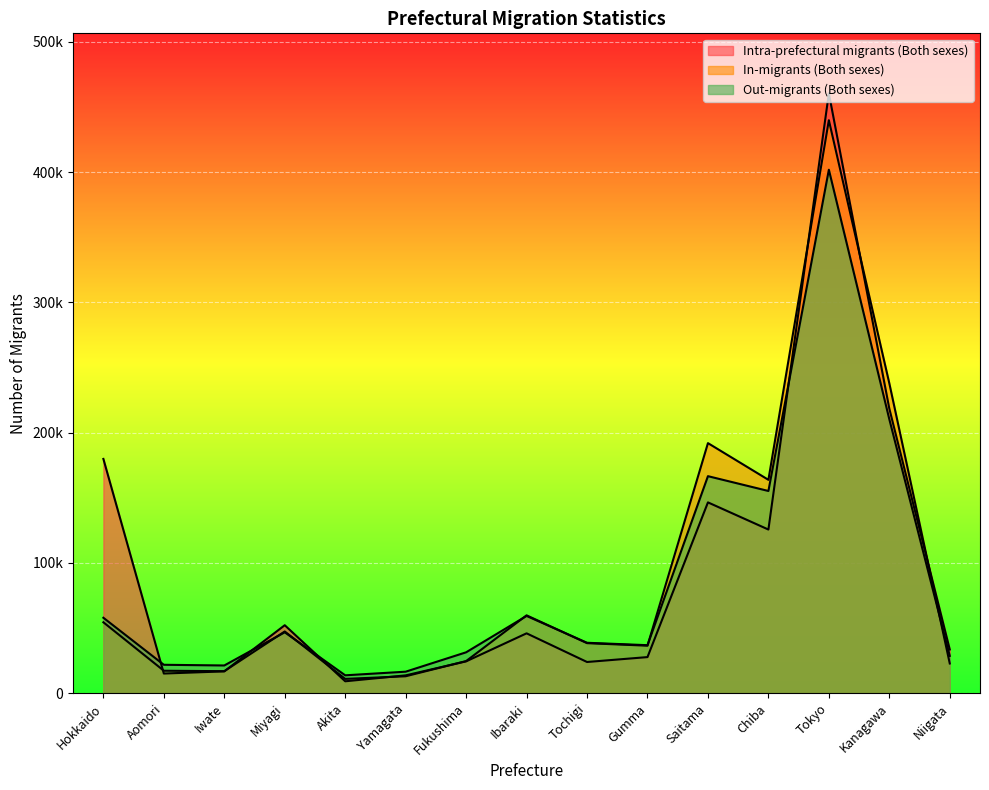

Where is the first local maximum for In-migrants (Both sexes)?

Miyagi